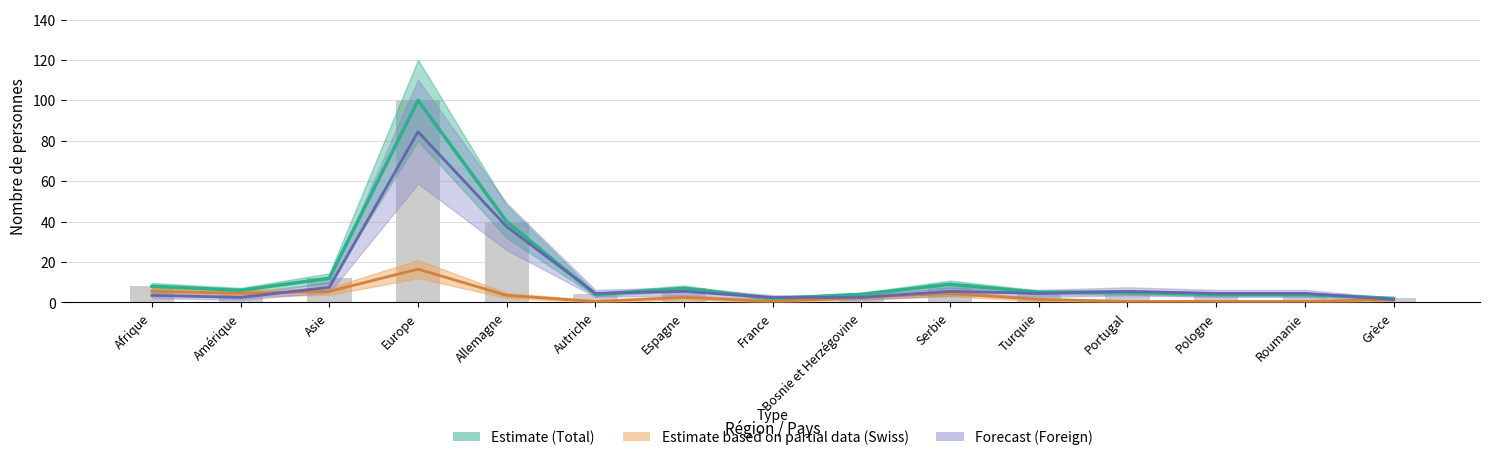

Does the chart contain stacked bars?

No